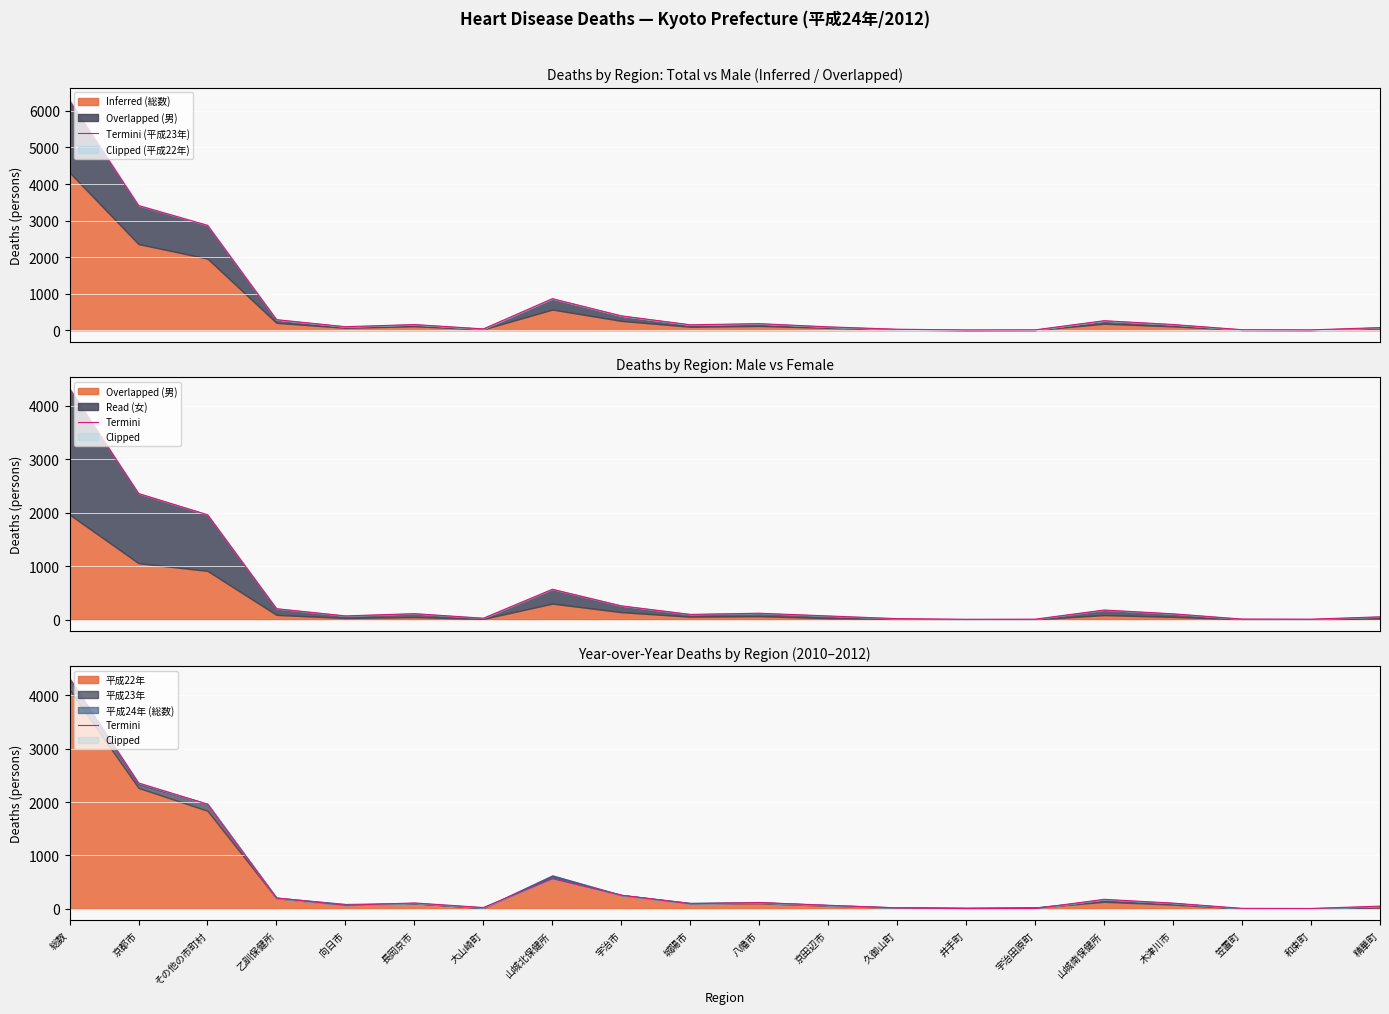

Which series has the largest total across all categories?

Termini (平成23年)